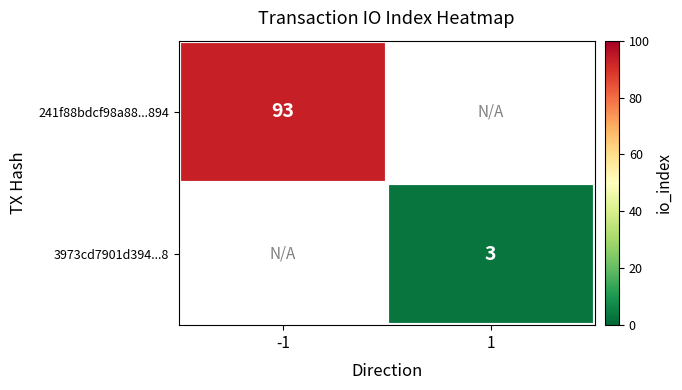

At which category does the chart reach its minimum across all series?

1